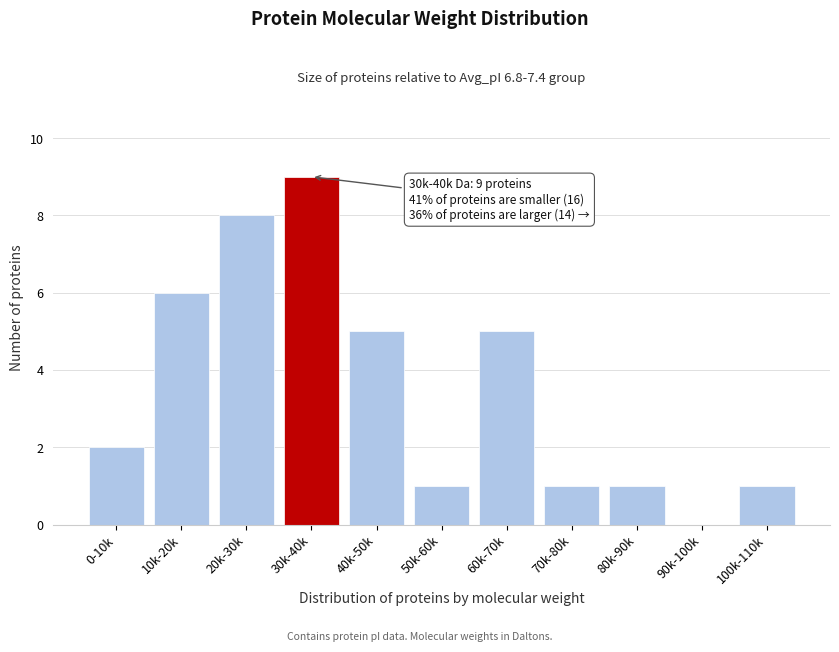

Reading left to right, extract all data points from this chart.

0-10k=2	10k-20k=6	20k-30k=8	30k-40k=9	40k-50k=5	50k-60k=1	60k-70k=5	70k-80k=1	80k-90k=1	90k-100k=0	100k-110k=1